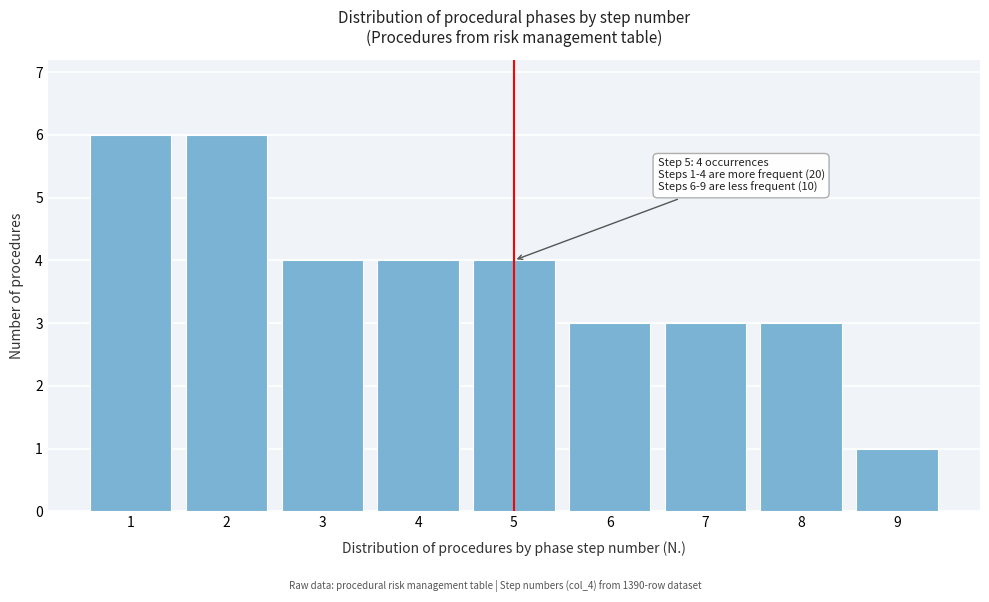

Reading left to right, extract all data points from this chart.

6	6	4	4	4	3	3	3	1